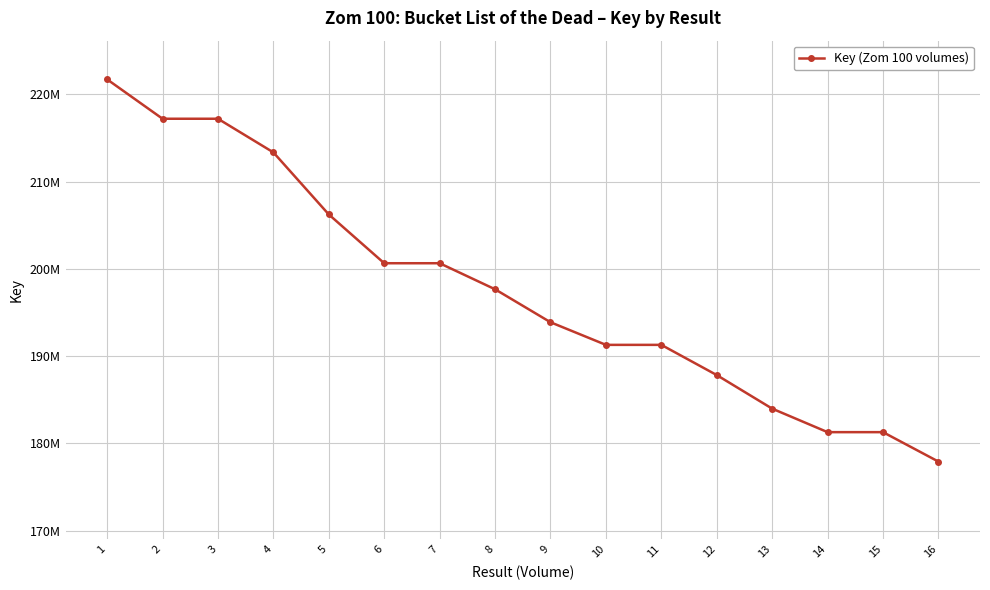

Is this an area chart (filled region under the line)?

No